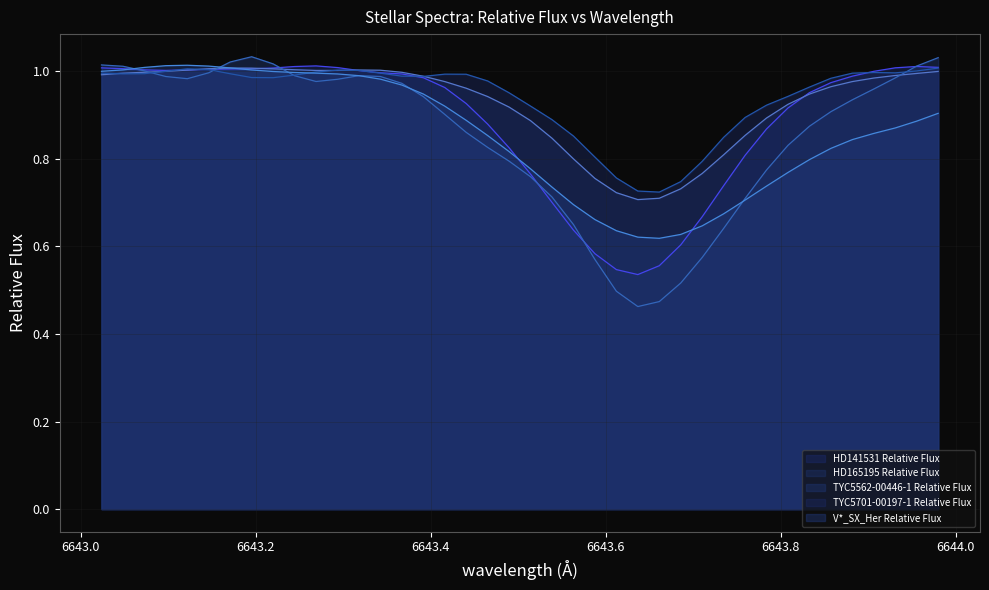

Which series has the widest spread of values?

TYC5562-00446-1 Relative Flux